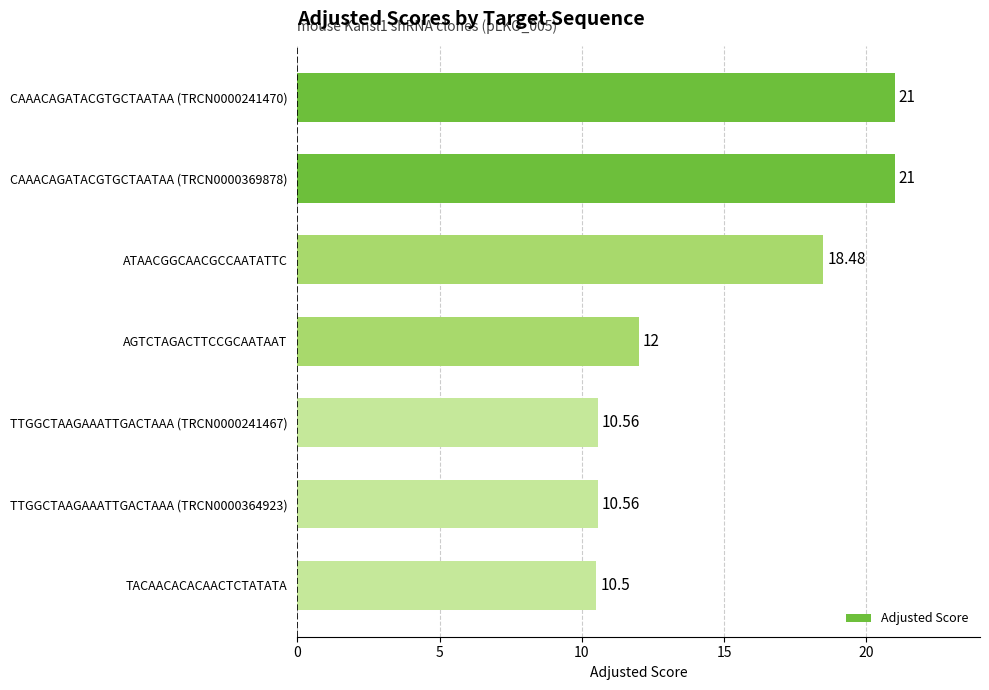

What is the difference between the maximum and minimum values?

10.5